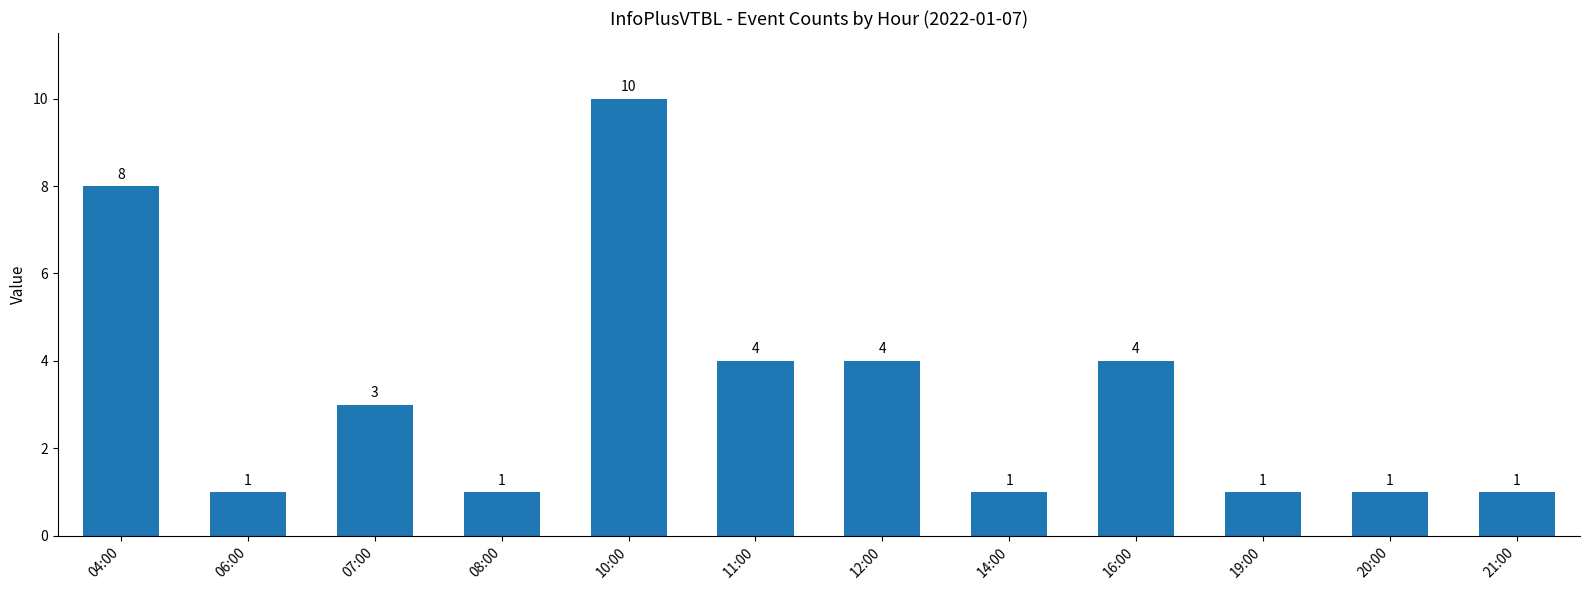

Count the values in the range 1 to 4.

10